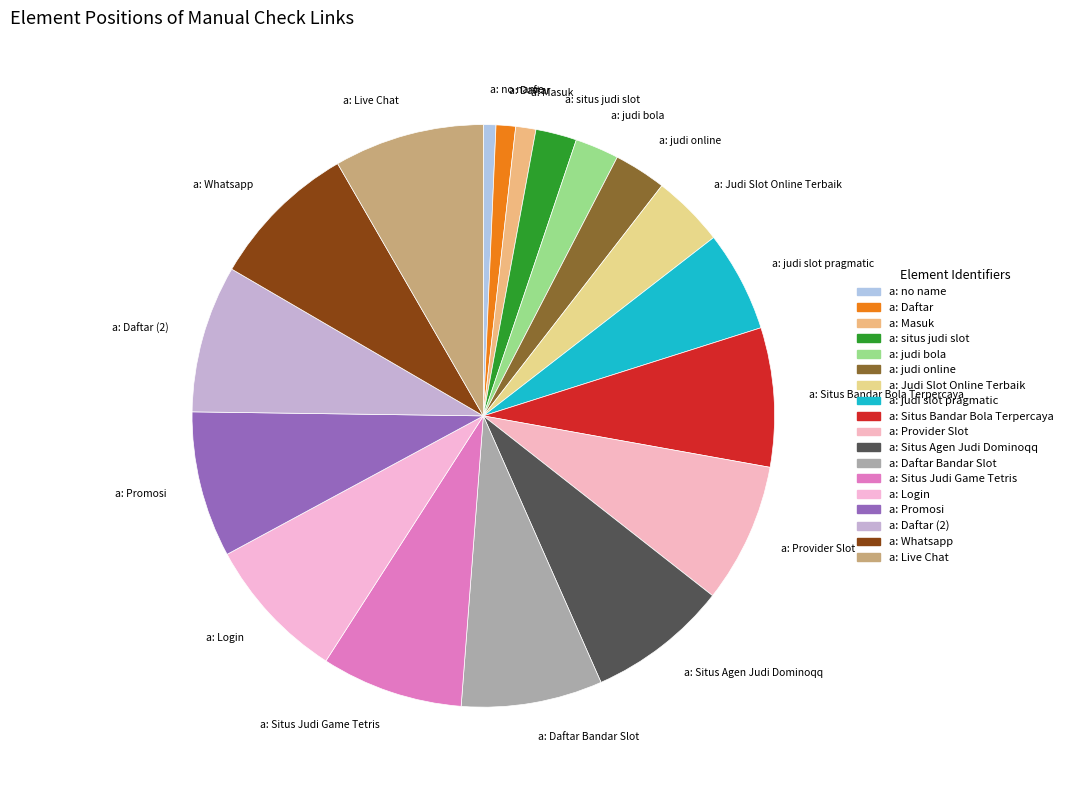

What is the ratio of the value at a: Judi Slot Online Terbaik to the value at a: Daftar Bandar Slot?

0.5